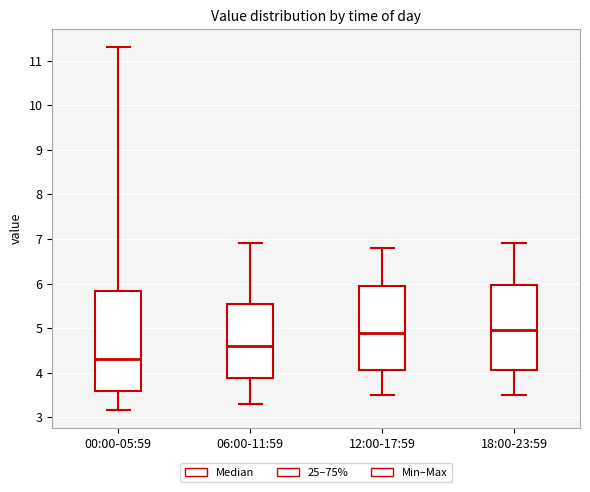

Comparing the boxes themselves (not the whiskers), which one is the tallest?

00:00-05:59